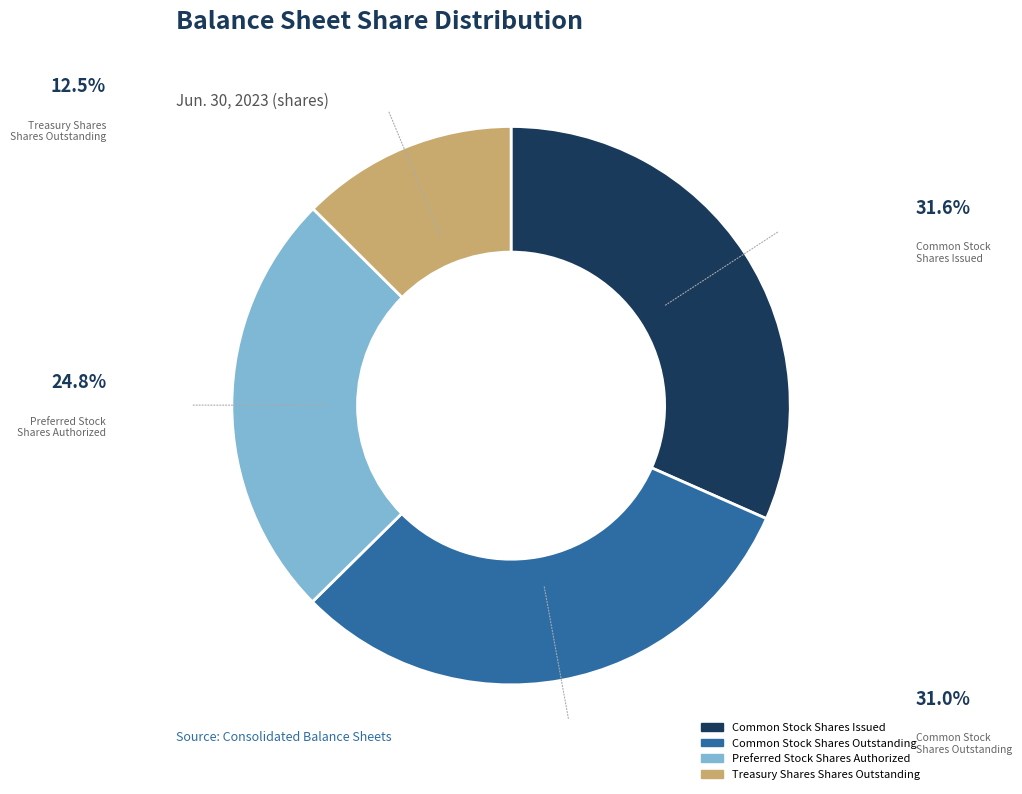

Rank the categories by value from lowest to highest.

Treasury Shares Shares Outstanding, Preferred Stock Shares Authorized, Common Stock Shares Outstanding, Common Stock Shares Issued